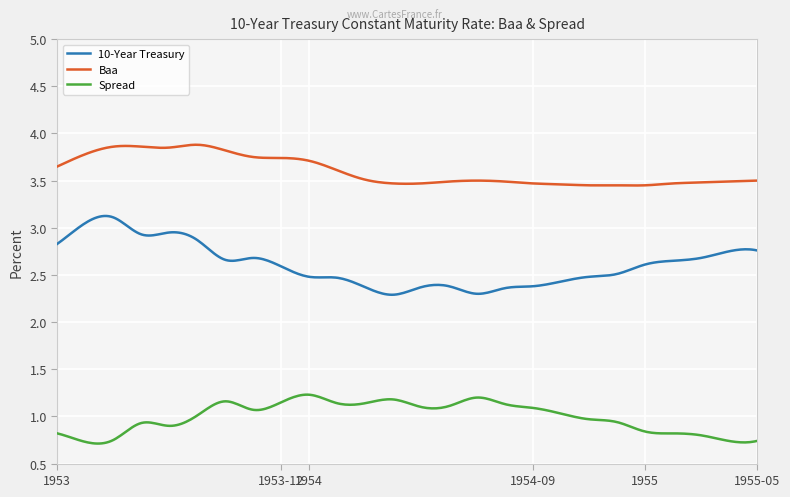

Which series has the largest range (max minus min)?

10-Year Treasury